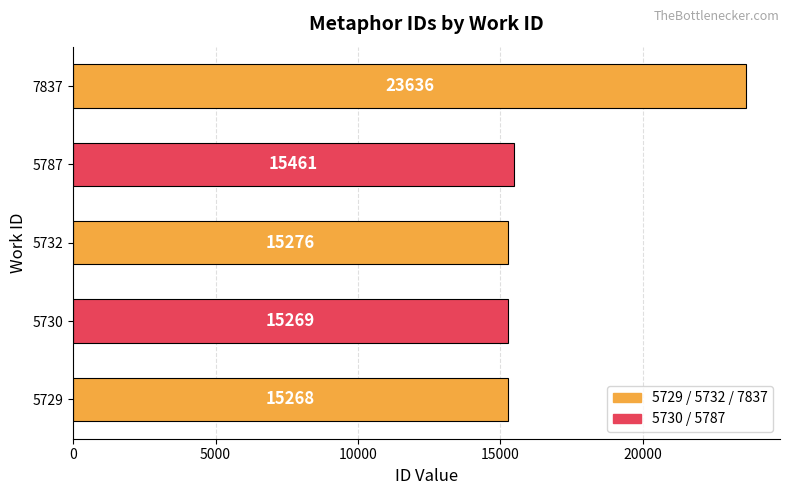

True or false: the data shows 23636 at 7837.

True